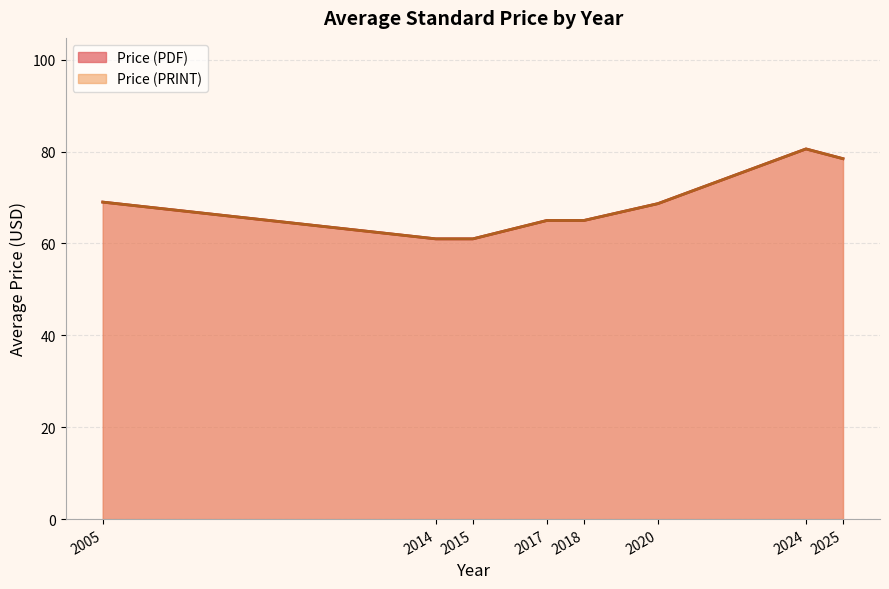

What is the minimum value for Price (PRINT)?

61